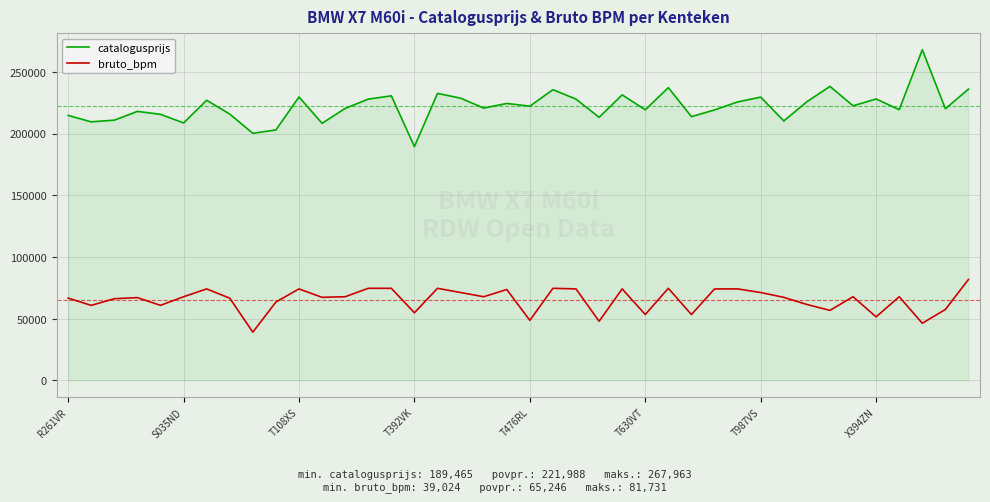

True or false: catalogusprijs and bruto_bpm intersect in this chart.

False